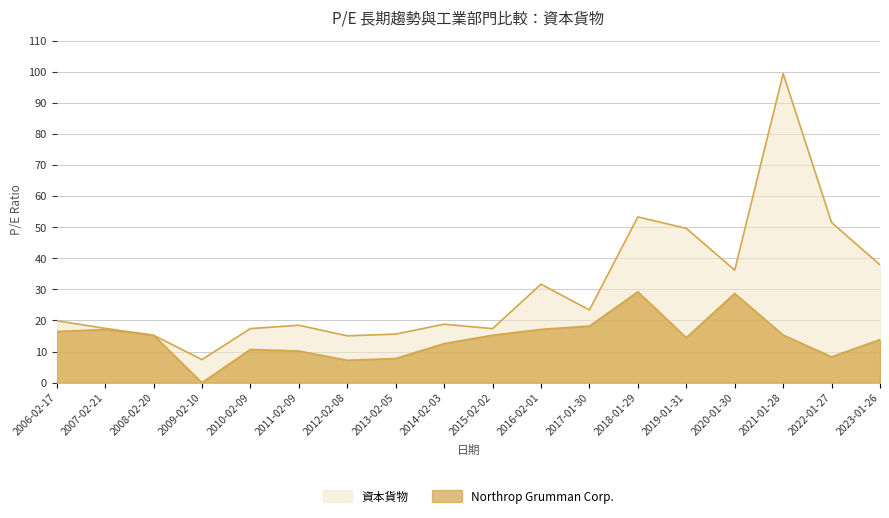

At which label does 資本貨物 first exceed 19?

2006-02-17